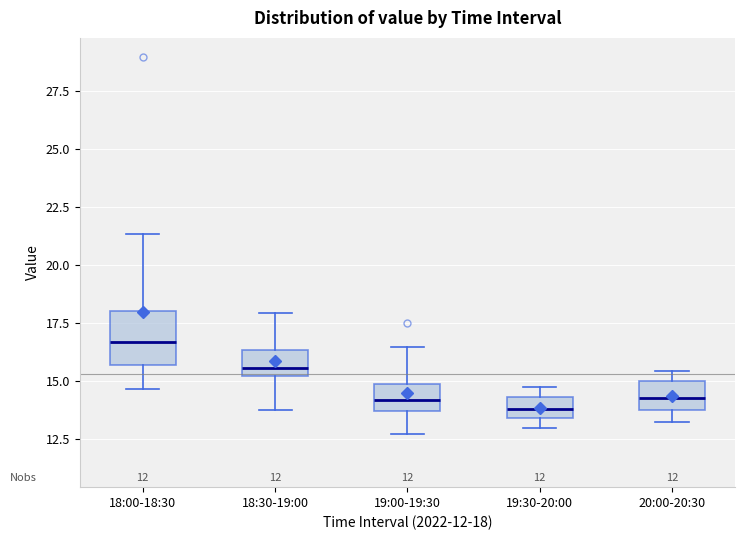

Which box is the tallest, from its lower edge to its upper edge?

18:00-18:30